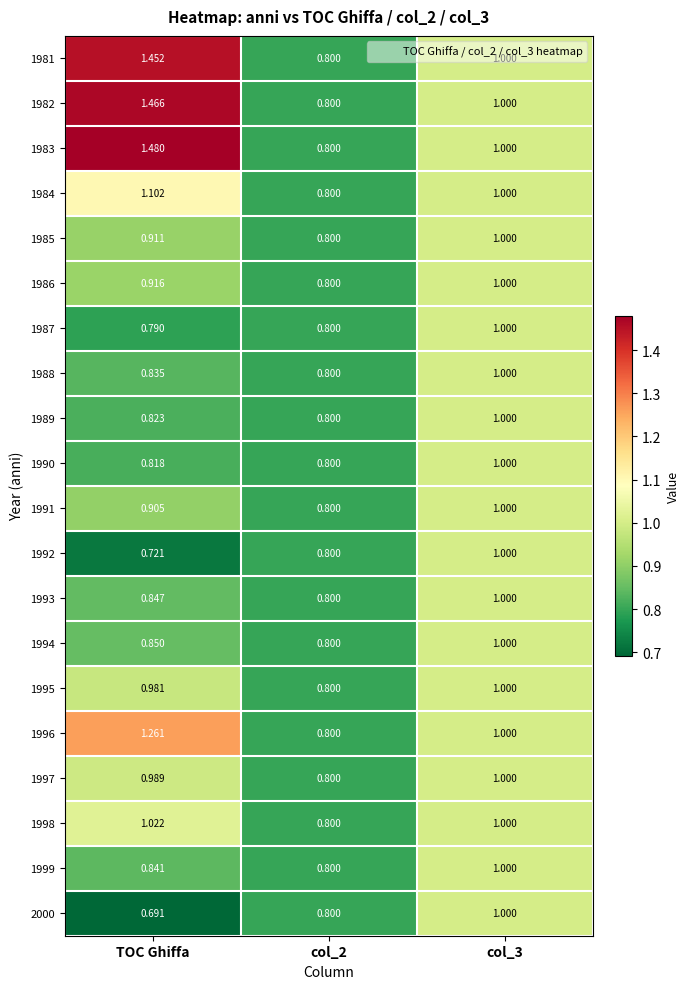

At which category is the sum across all series the highest?

col_3